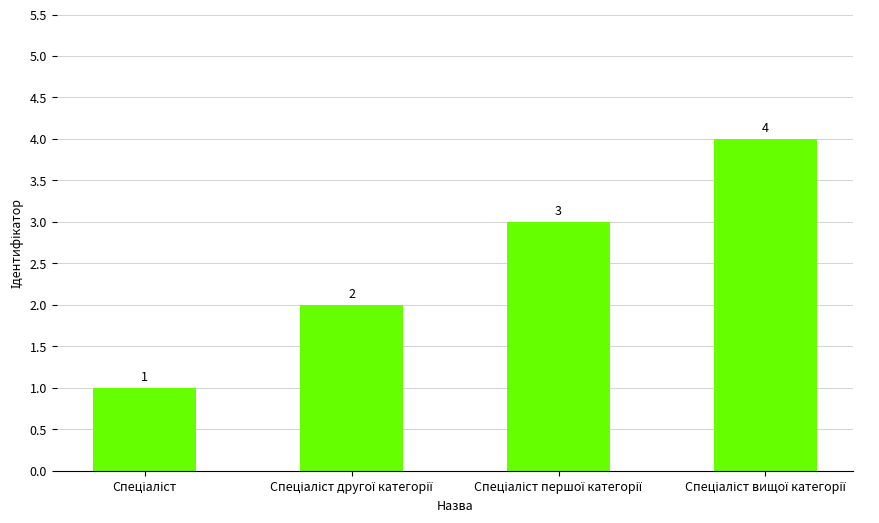

What is the greatest value displayed?

4